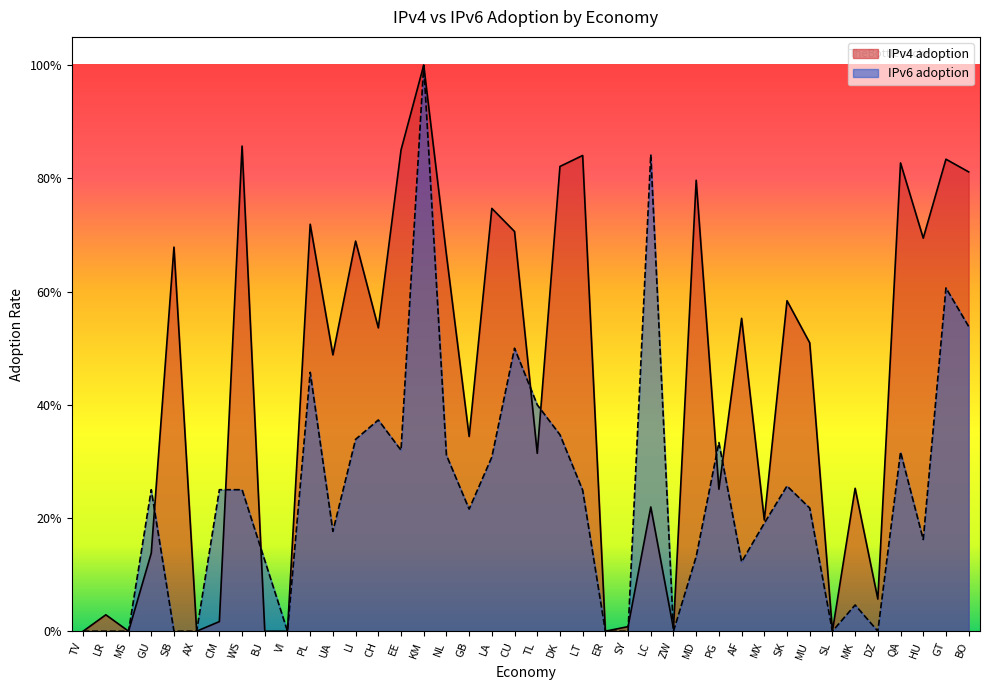

How many interior local peaks does the IPv4 adoption series have?

15